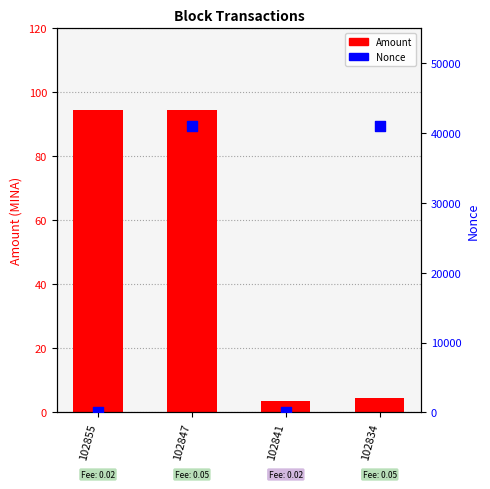

What are all the series names shown in the legend?

Amount, Nonce